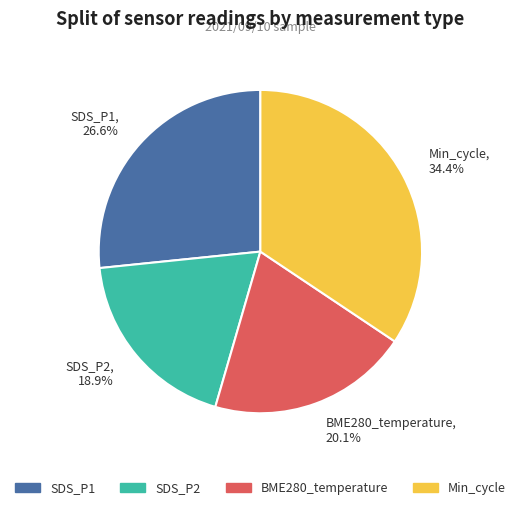

What portion of the pie excludes BME280_temperature?

79.9%